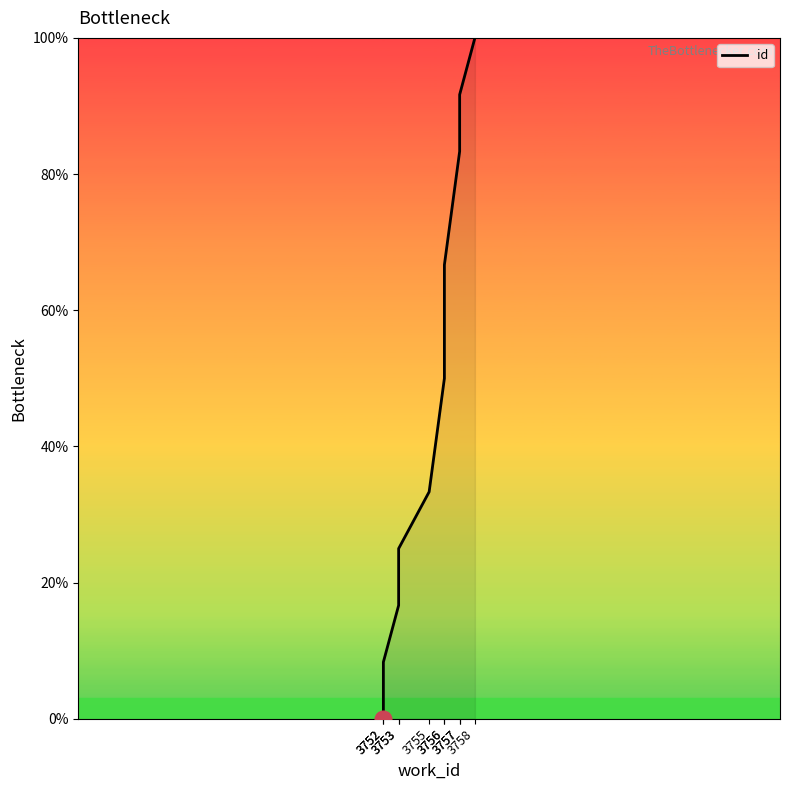

List the labels in order of value, largest first.

3758, 3757, 3757, 3756, 3756, 3755, 3753, 3753, 3752, 3752